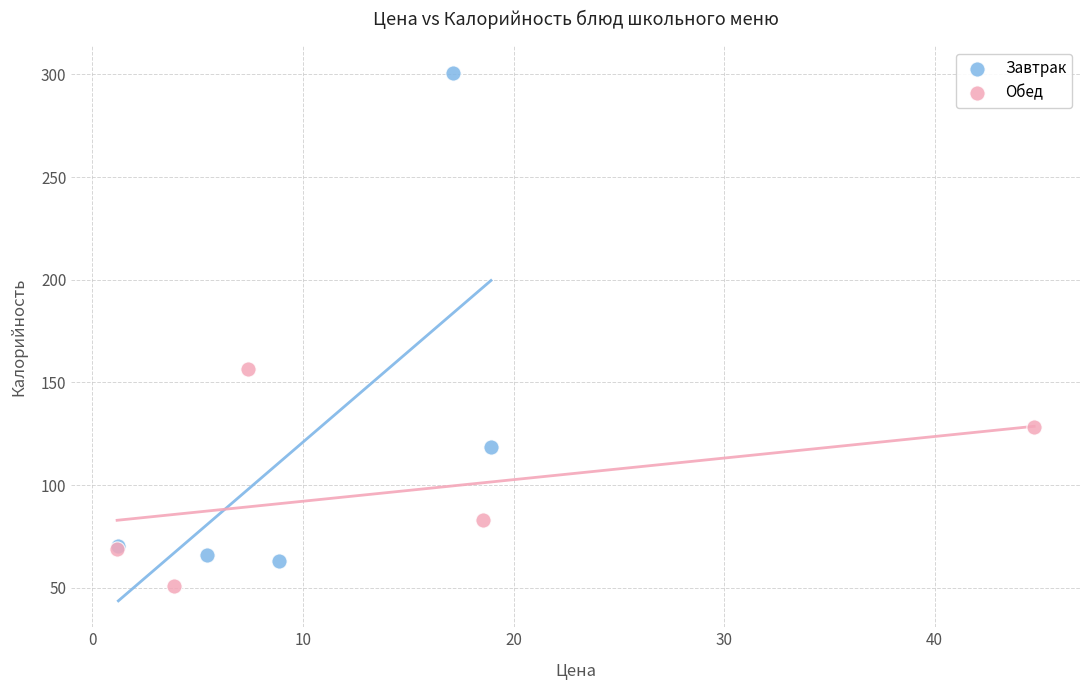

Which series contains the lowest Y value?

Обед